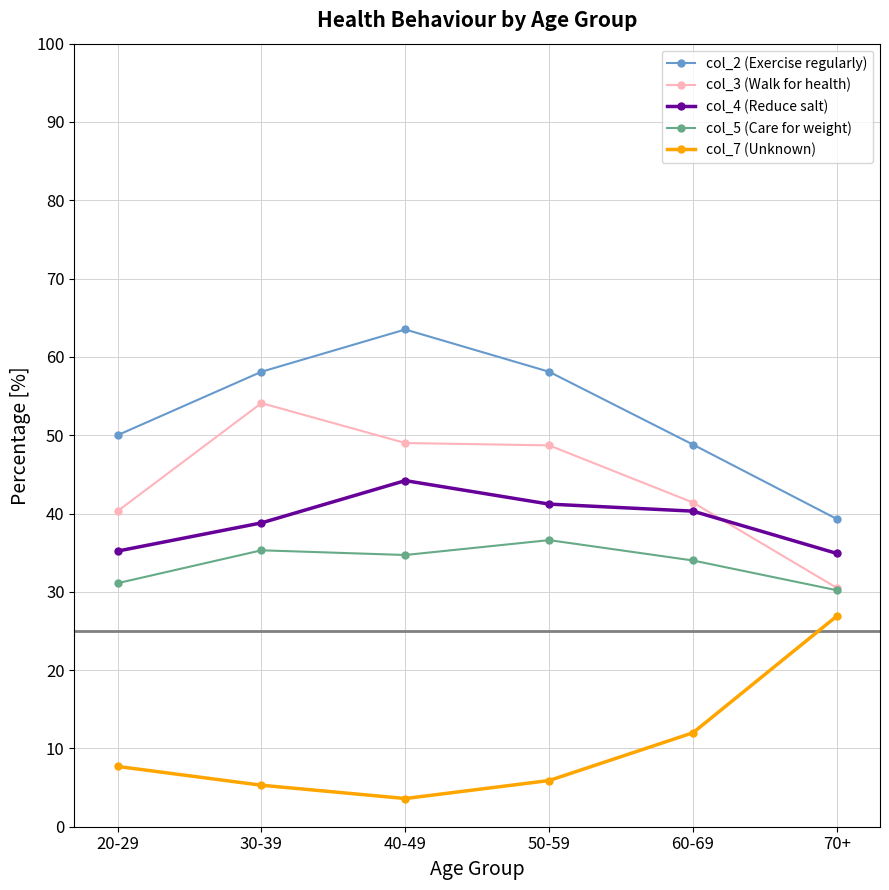

Rank the series by their maximum value, from highest to lowest.

col_2 (Exercise regularly), col_3 (Walk for health), col_4 (Reduce salt), col_5 (Care for weight), col_7 (Unknown)